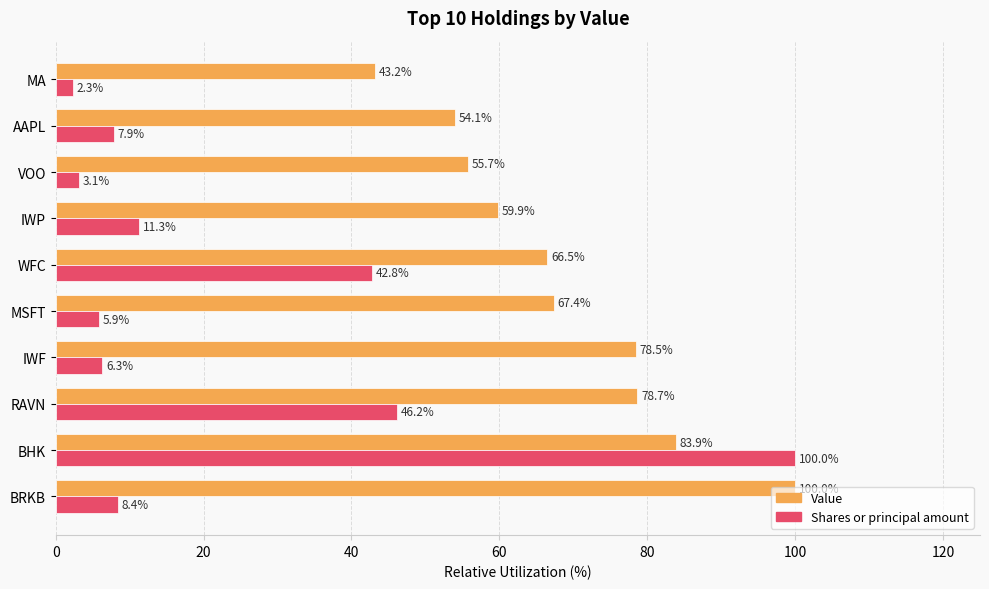

List the labels in order of Shares or principal amount value, largest first.

BHK, RAVN, WFC, IWP, BRKB, AAPL, IWF, MSFT, VOO, MA